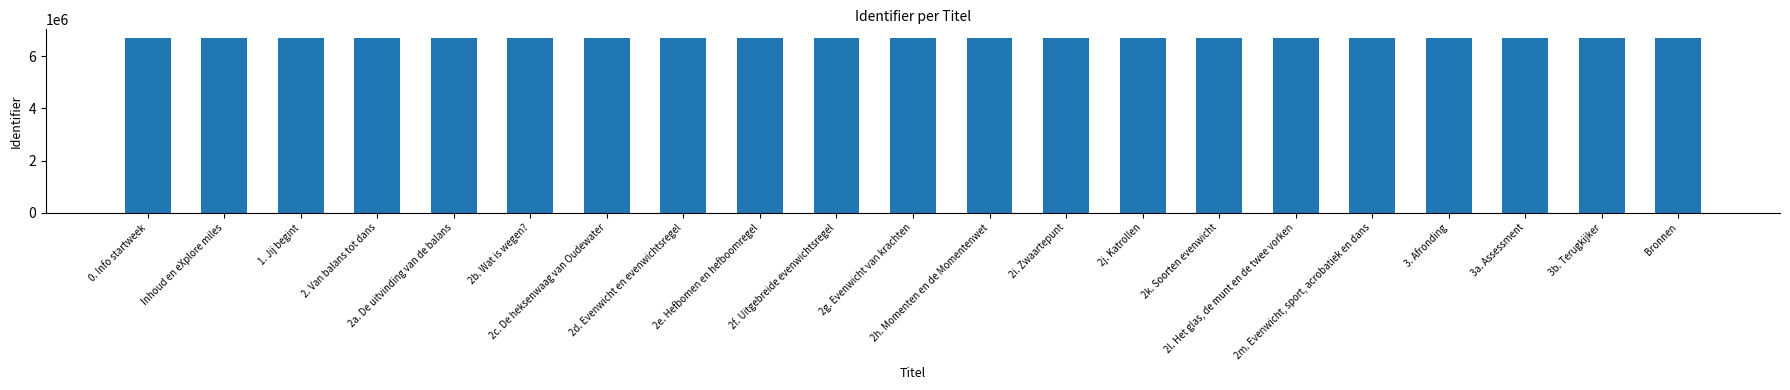

What is the change in value from 1. Jij begint to 2m. Evenwicht, sport, acrobatiek en dans?

+290